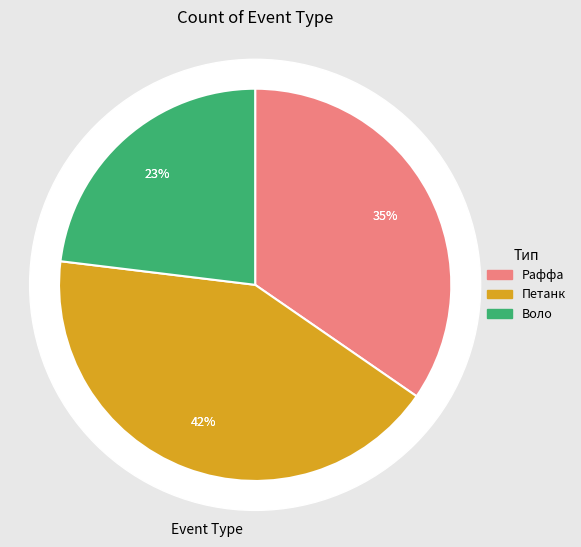

To the nearest percent, what is the difference between the Раффа and Воло slice percentages?

12%